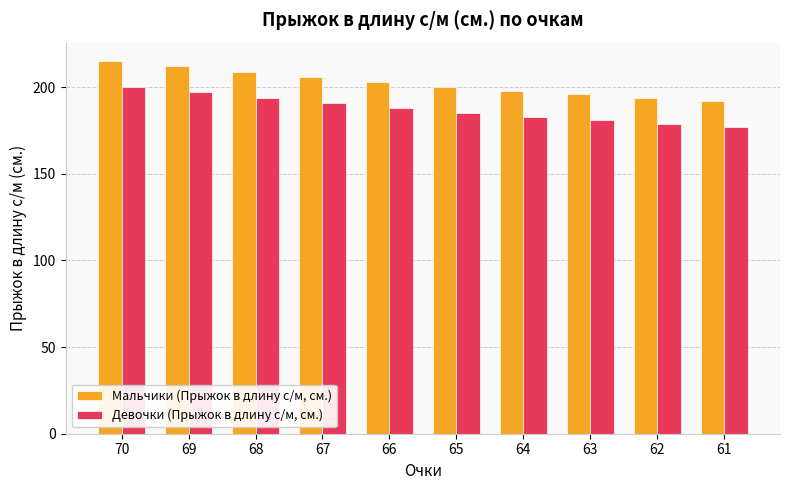

The Девочки (Прыжок в длину с/м, см.) series shows 183 at 64. True or false?

True